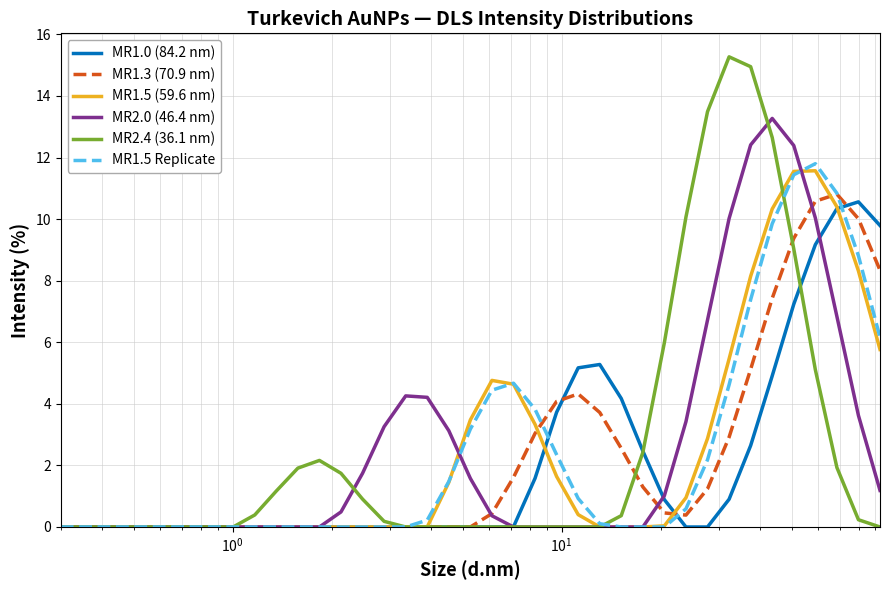

What is the highest value of the MR1.3 (70.9 nm) series?

10.8